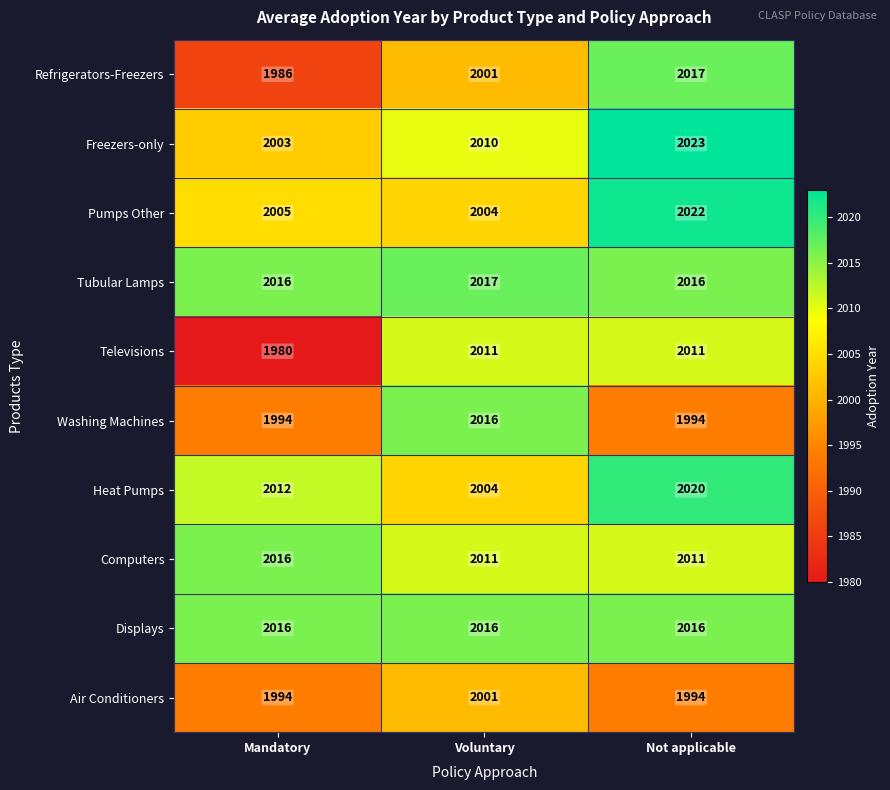

Where is Heat Pumps nearest to the value 2012?

Mandatory